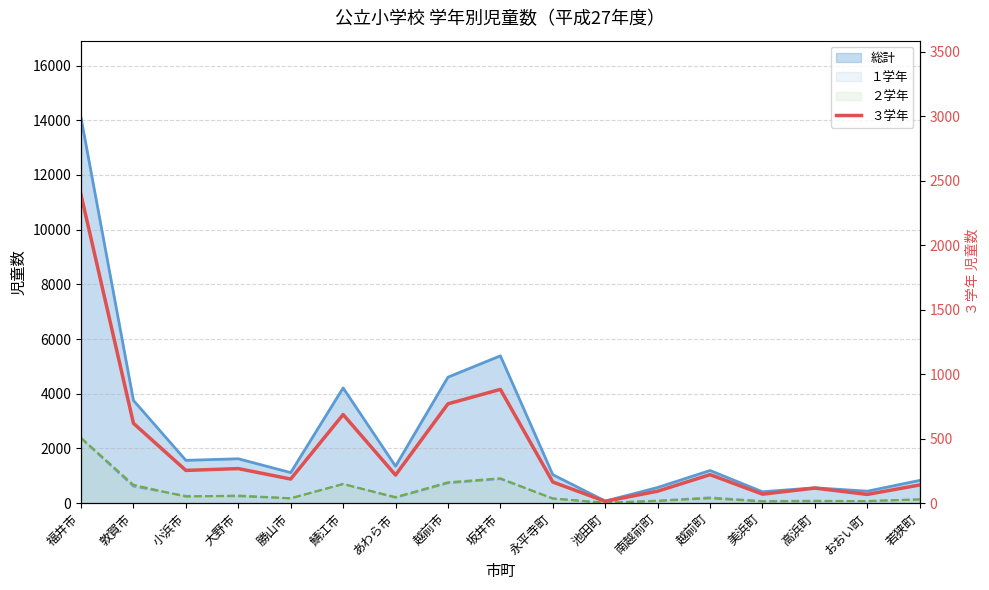

At which category does the data reach its first local valley?

小浜市